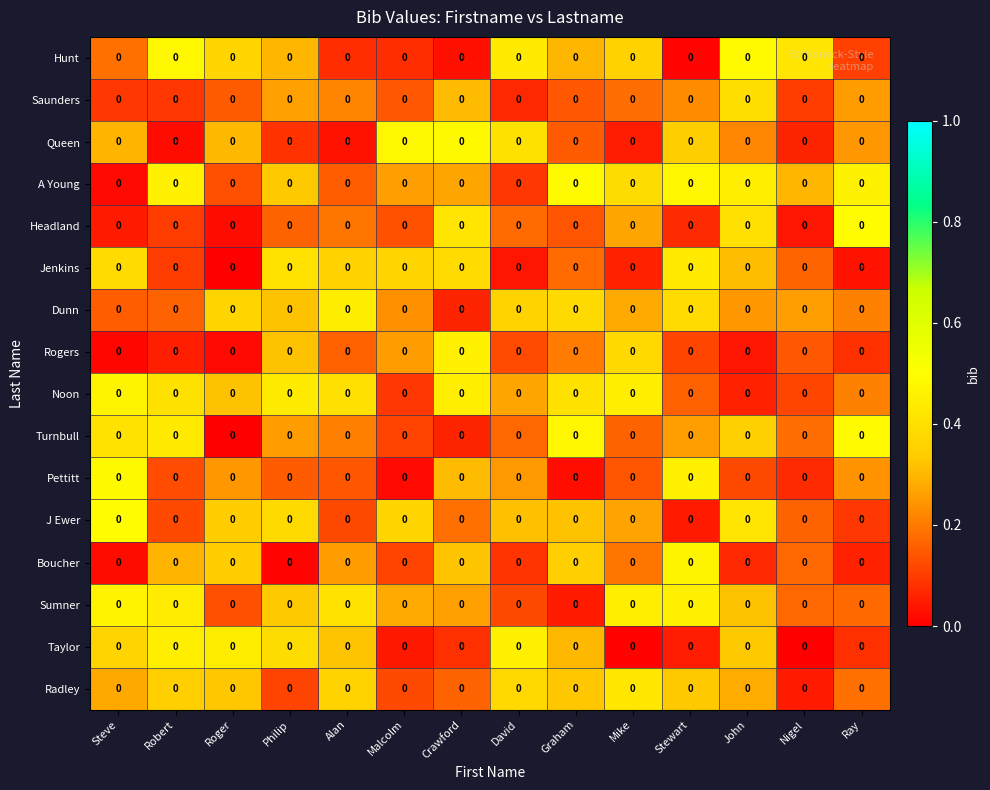

Is it true that Jenkins equals 0.1 at Malcolm?

False